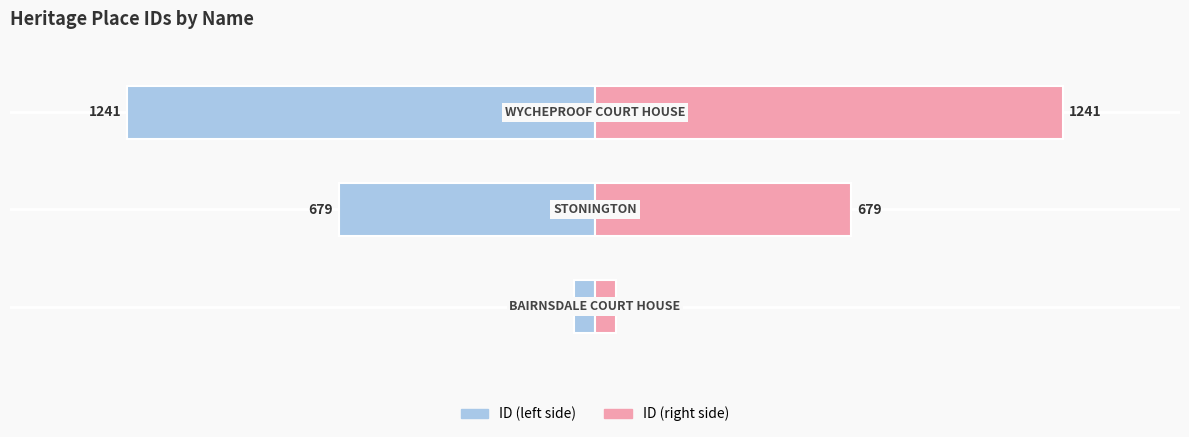

How many data points in ID (left) are above -679?

1